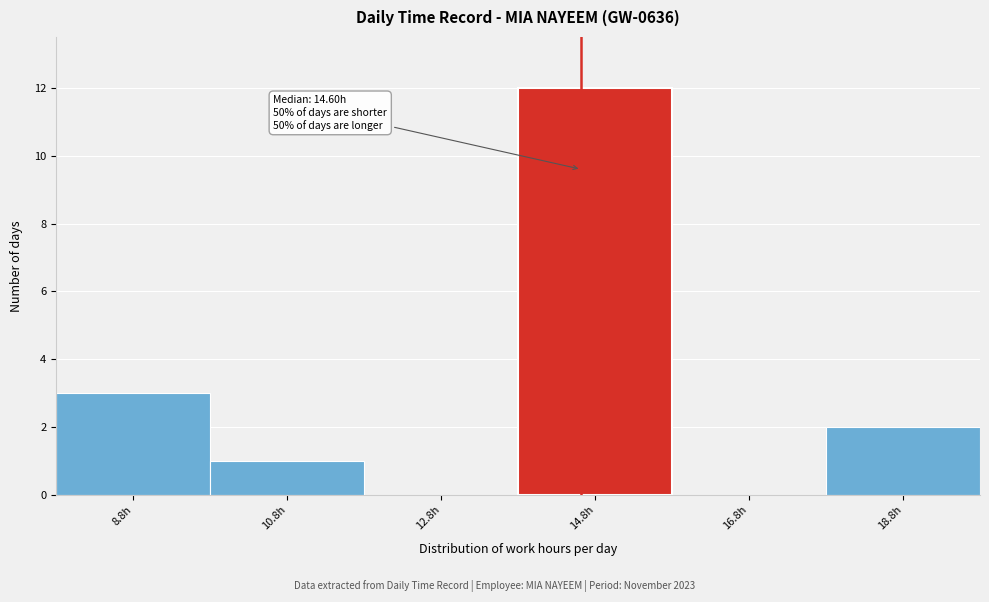

Over which range of the x-axis is the bar tallest?

13.78 to 15.78